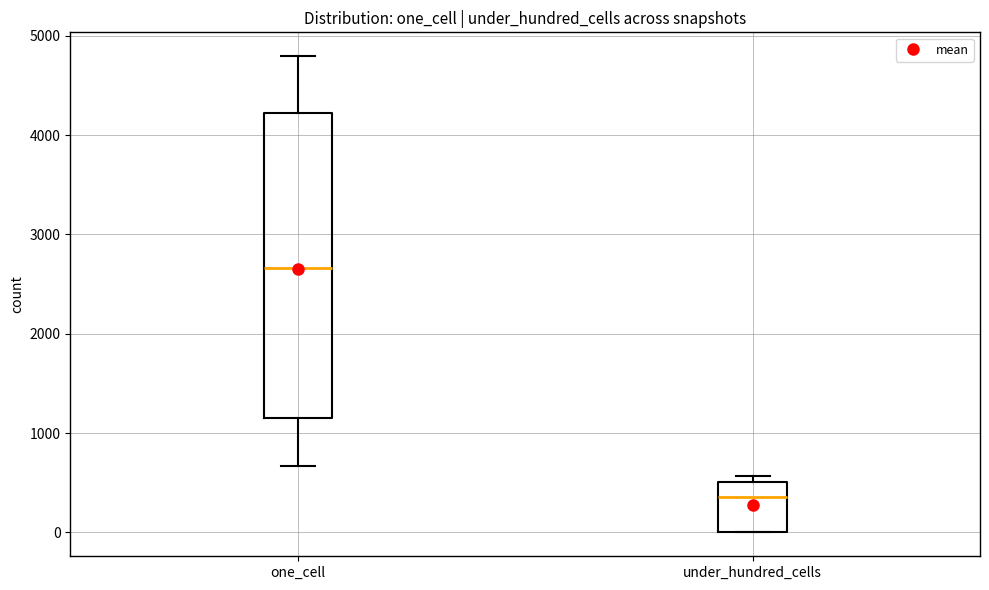

Which box is the tallest, from its lower edge to its upper edge?

one_cell